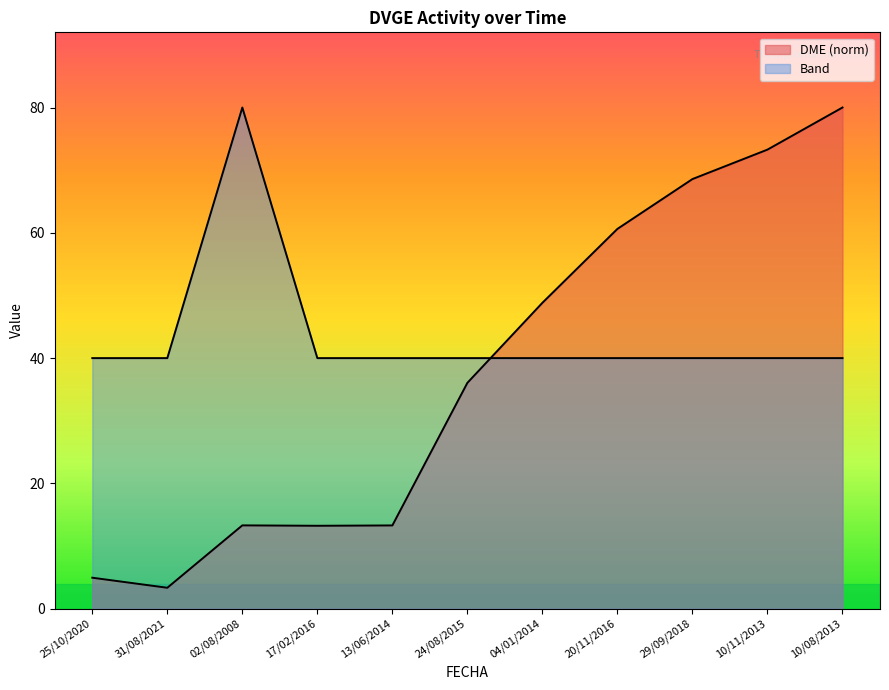

Which series has the widest spread of values?

DME